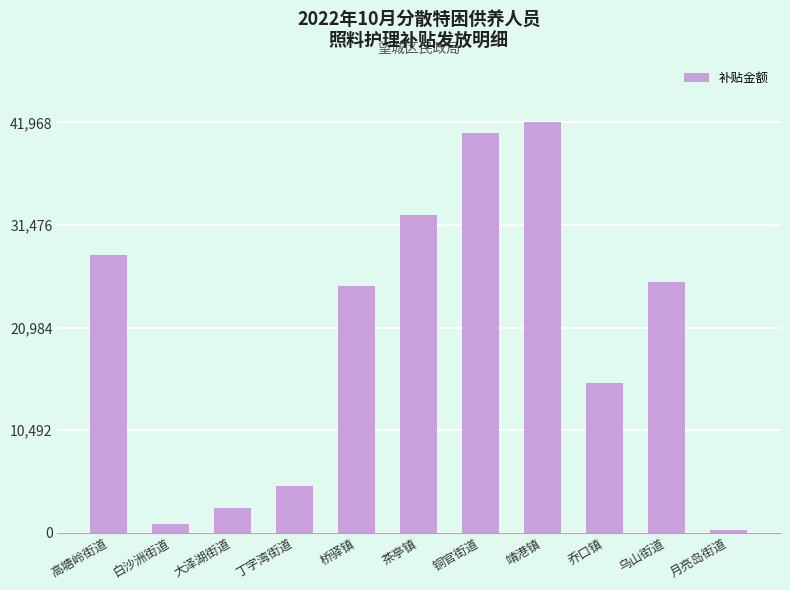

What is the value of the 11th bar from the left?

284